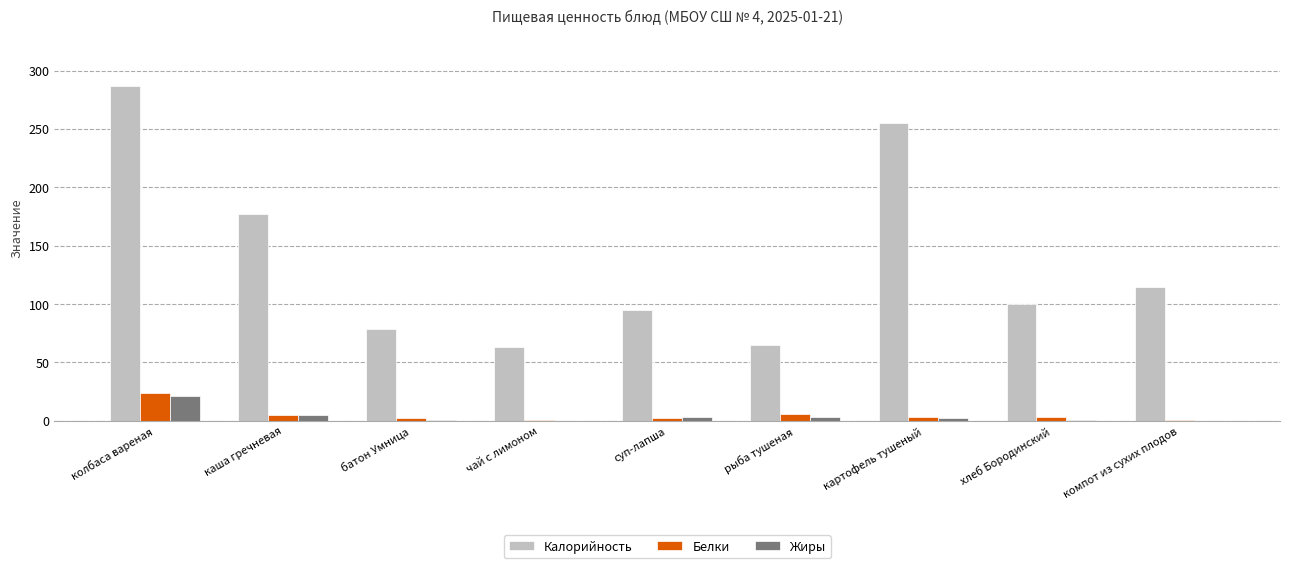

Read the Калорийность value at батон Умница.

79.0